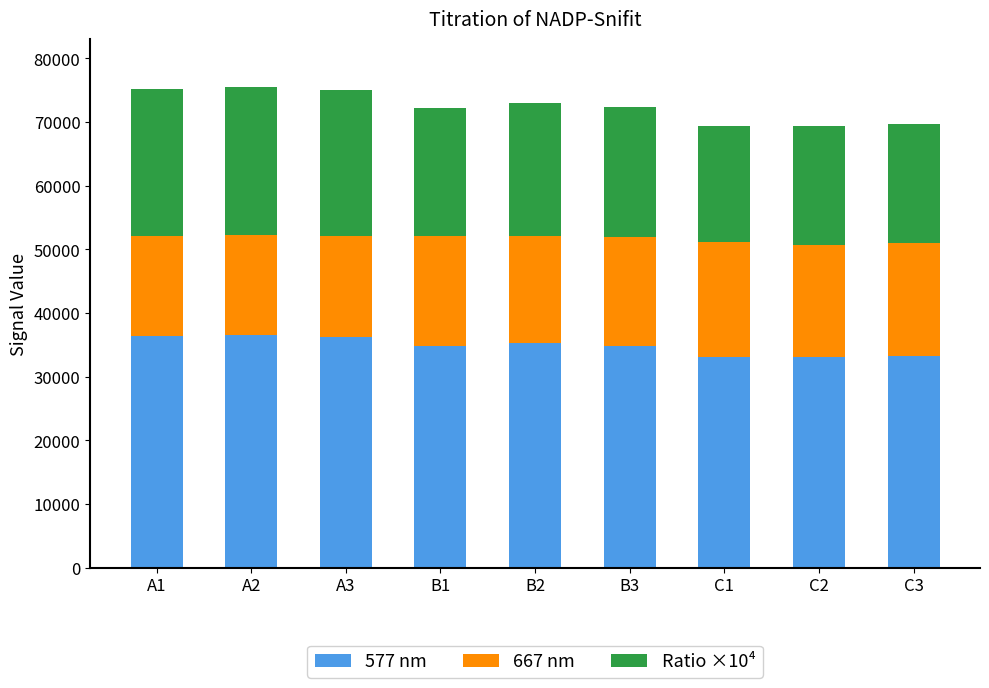

What is the maximum value for 577 nm?

36527.0